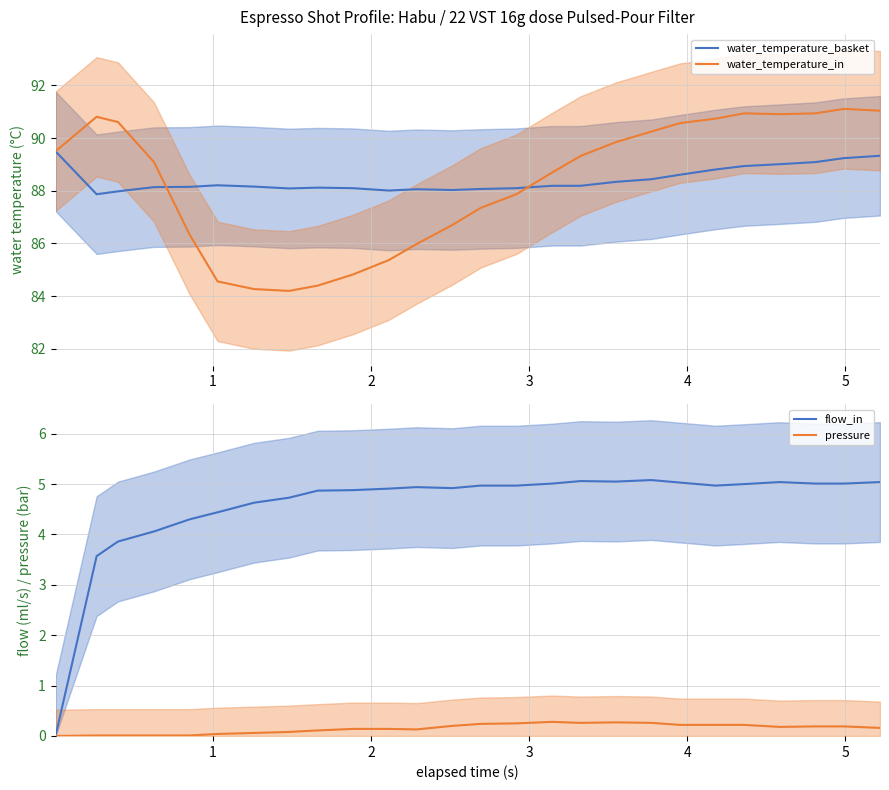

Does the chart have visible grid lines?

Yes